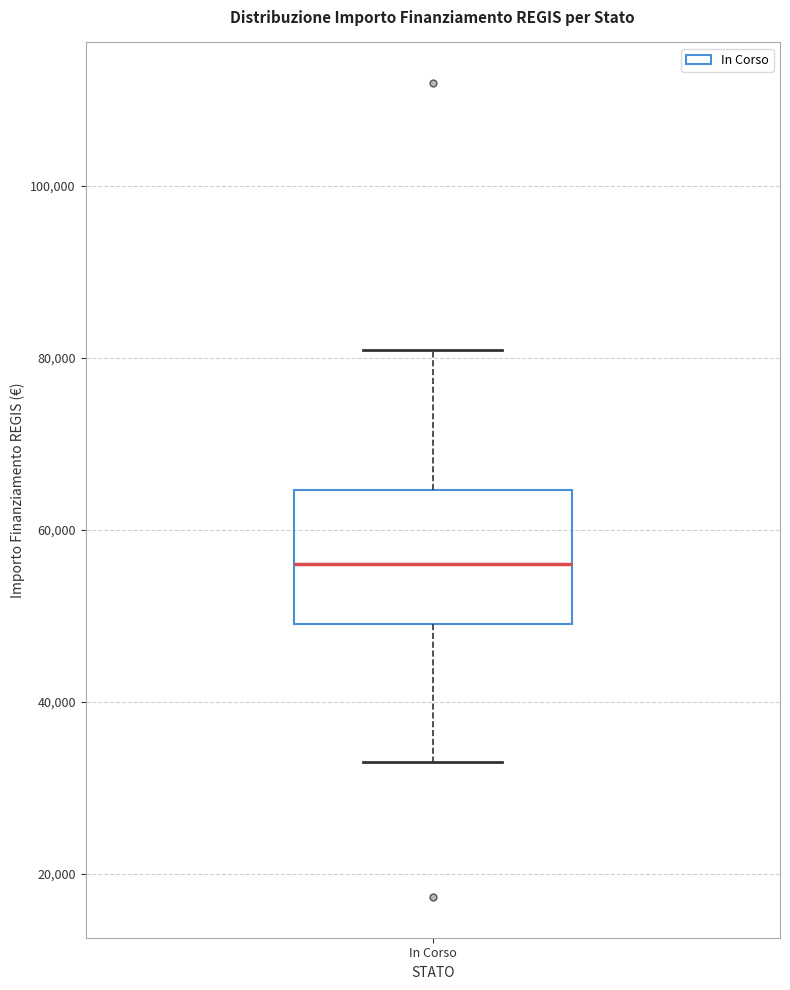

Read this box plot against the y-axis: the position of the median line, the range covered by the box, and the ends of both whiskers. The values are not printed on the chart, so give them approximately, as read against the axis.

median 56000, box 50000 to 64000, whiskers 32000 to 80000